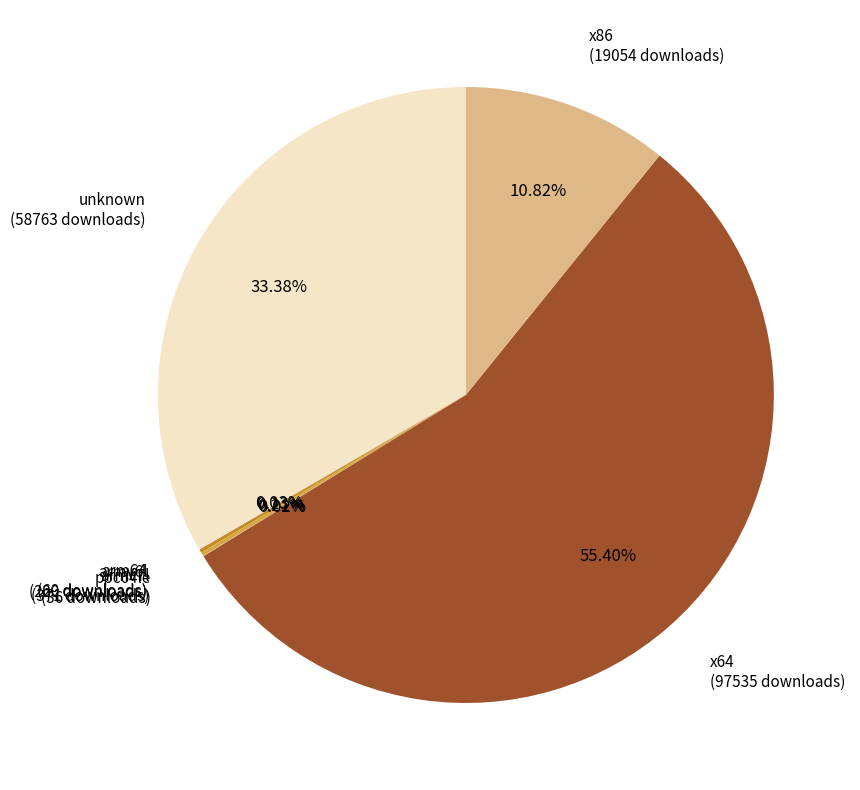

Count the number of slices in the pie.

7